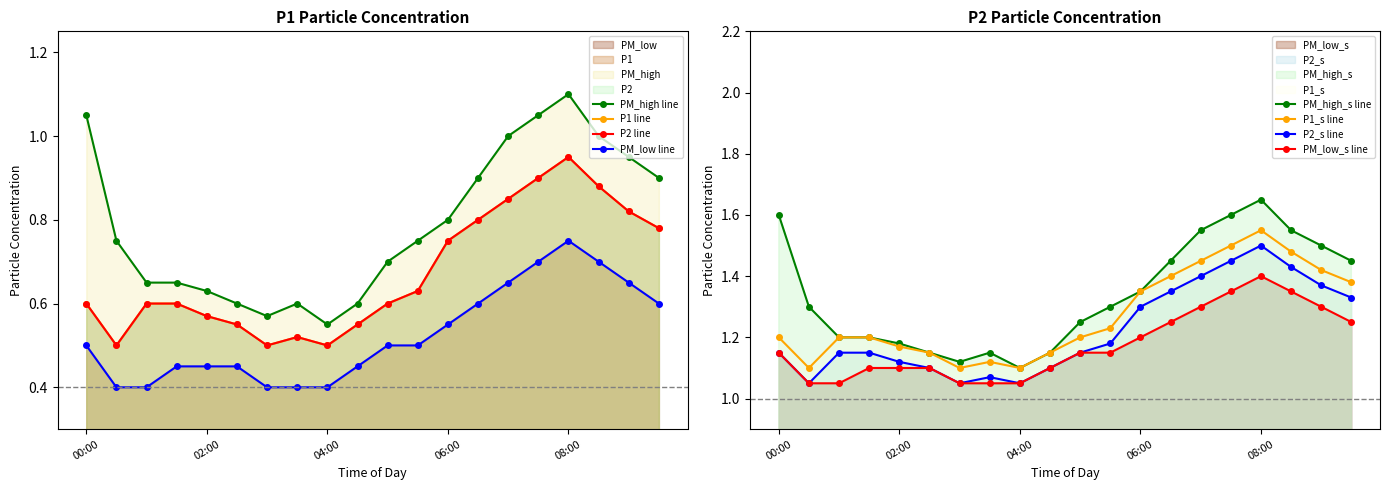

True or false: P1 and PM_low intersect in this chart.

False